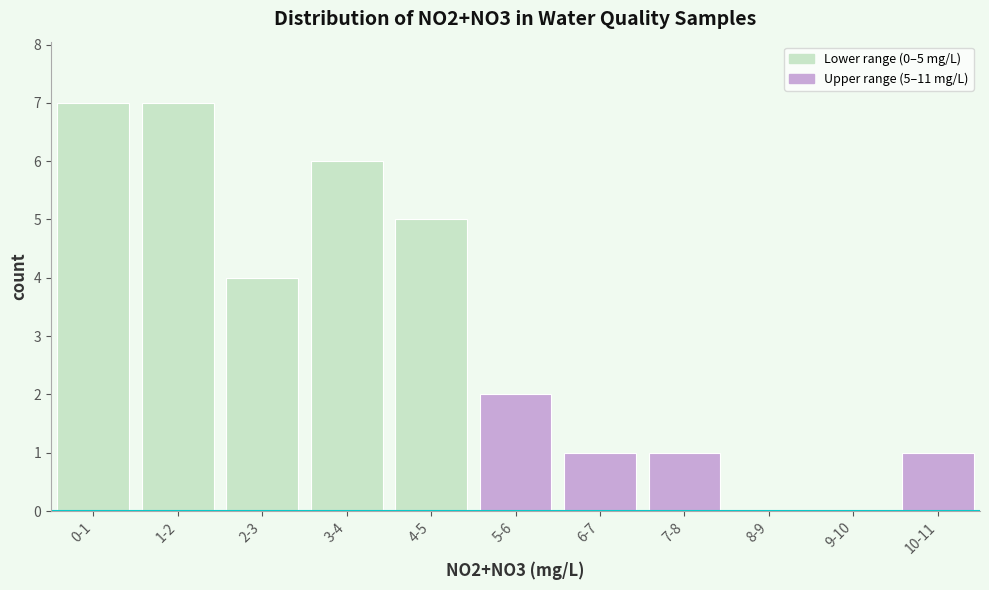

Reading left to right, list all the values displayed in this chart.

0-1=7	1-2=7	2-3=4	3-4=6	4-5=5	5-6=2	6-7=1	7-8=1	8-9=0	9-10=0	10-11=1